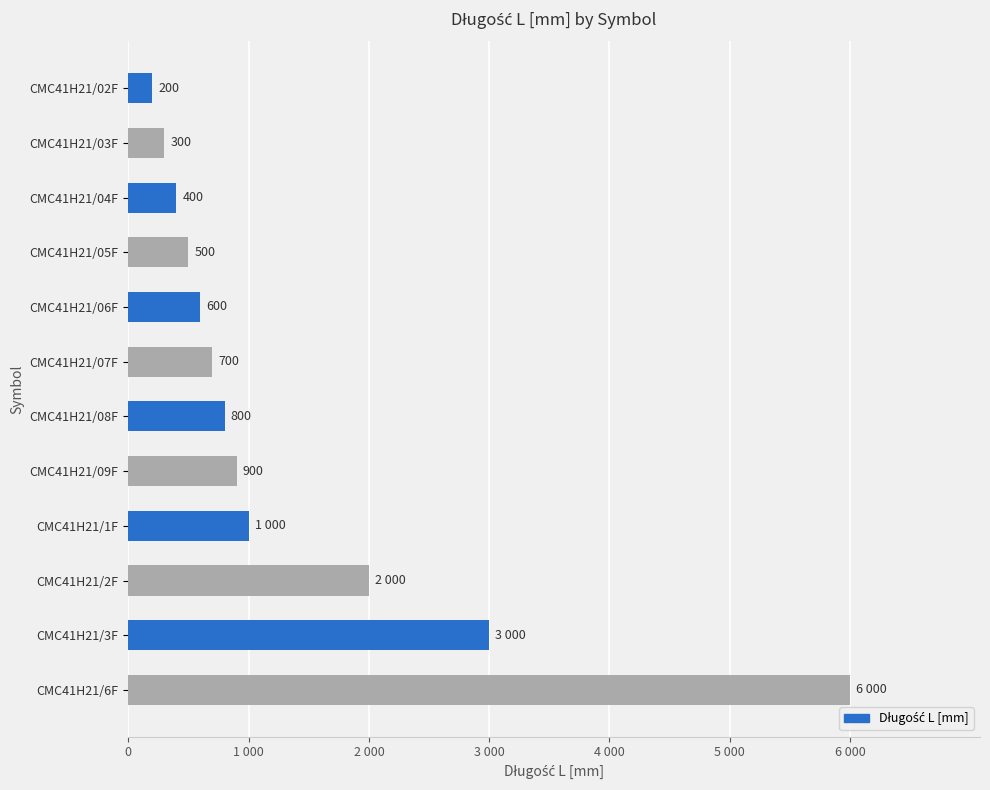

What is the greatest value displayed?

6000